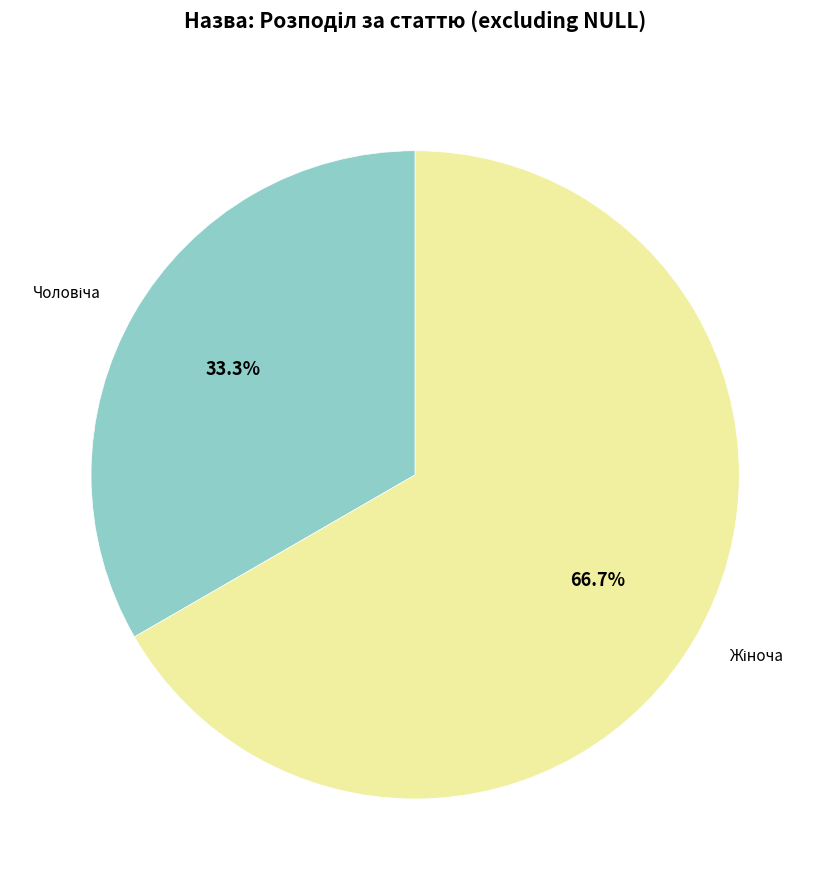

To the nearest percent, what is the difference between the largest and smallest slice percentages?

33%